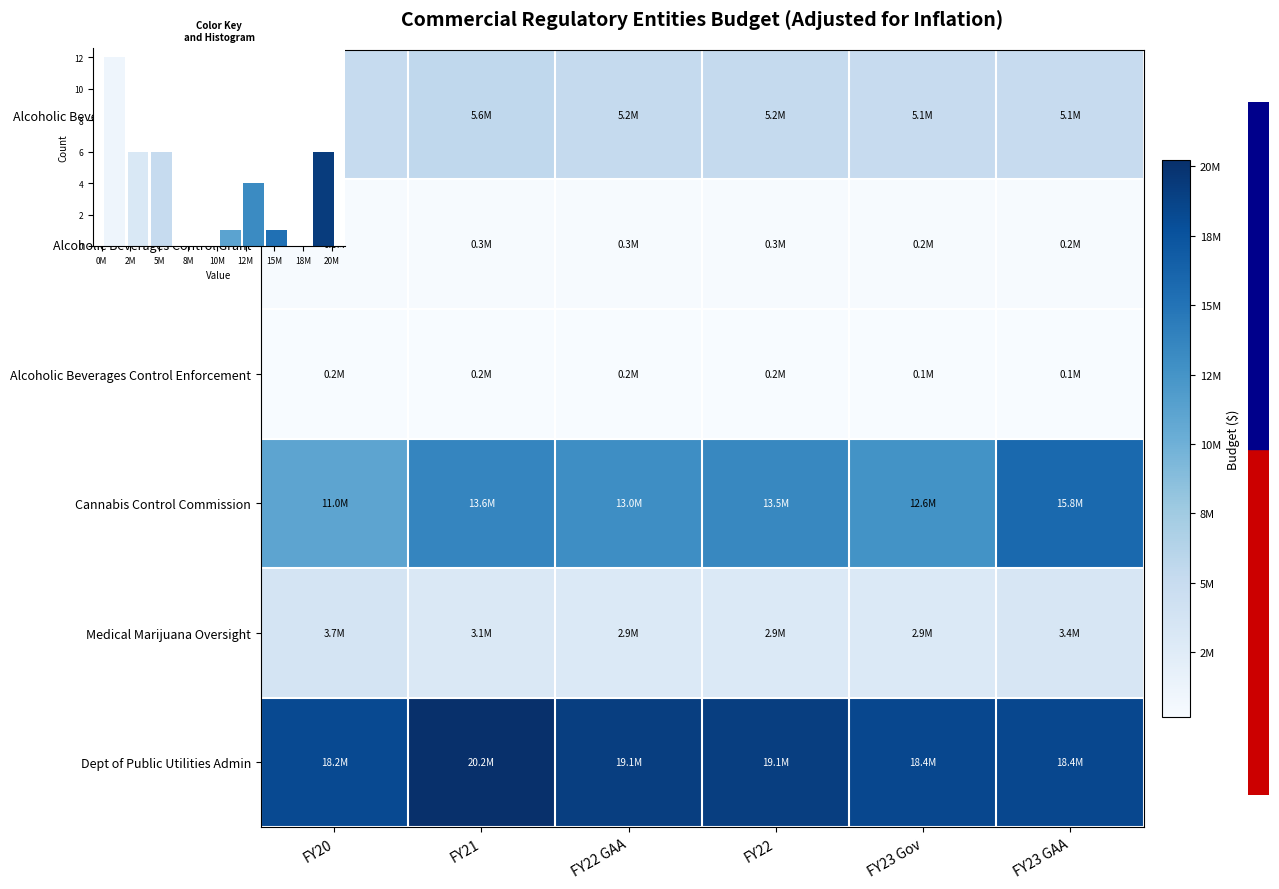

The value of Dept of Public Utilities Admin at FY23 Gov is 28455977. True or false?

False